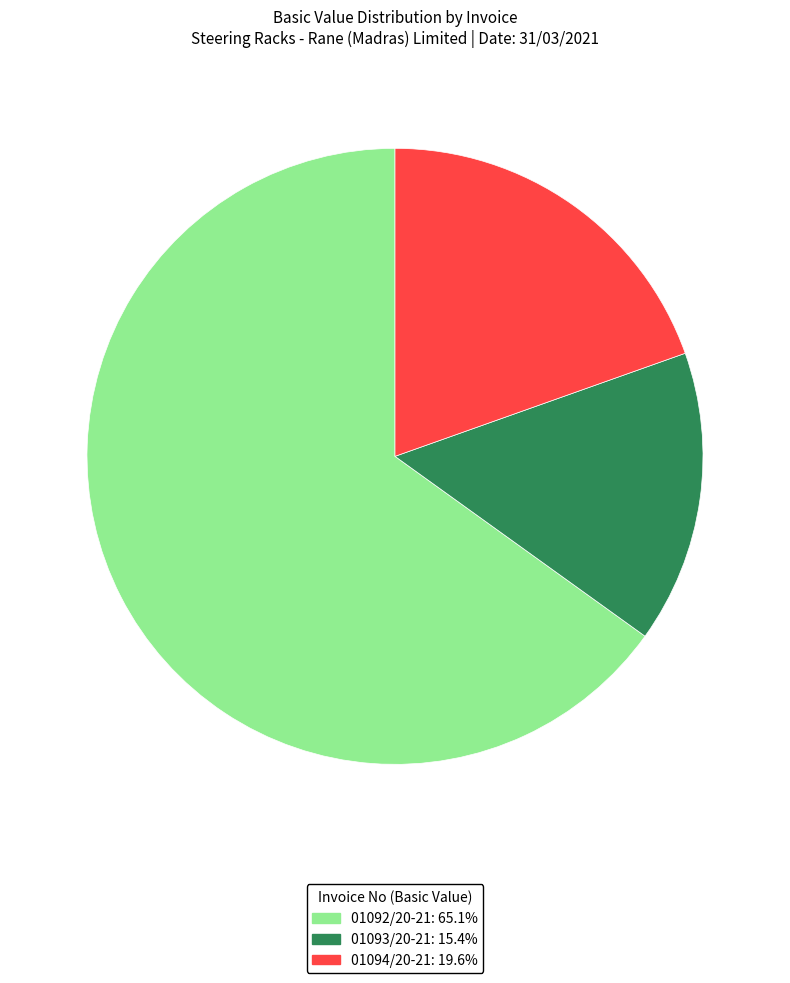

Between 01094/20-21 and 01093/20-21, which is larger?

01094/20-21